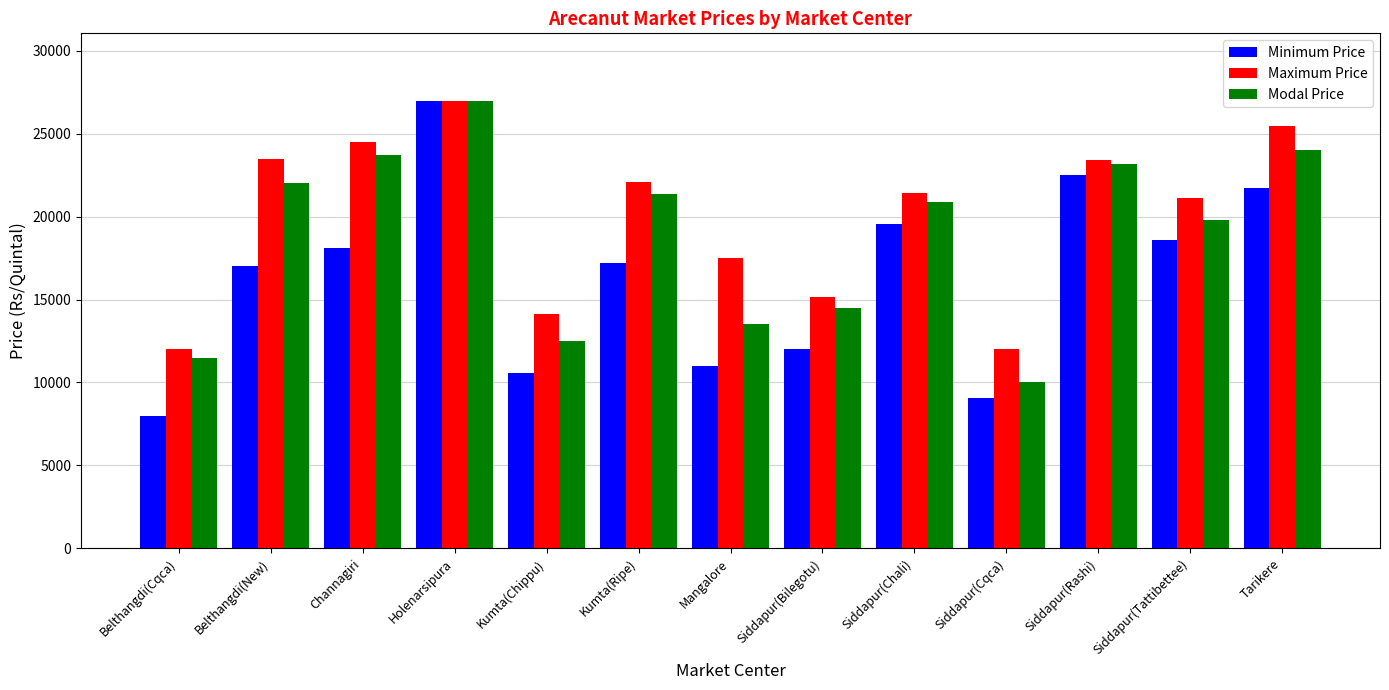

Are the bars horizontal?

No